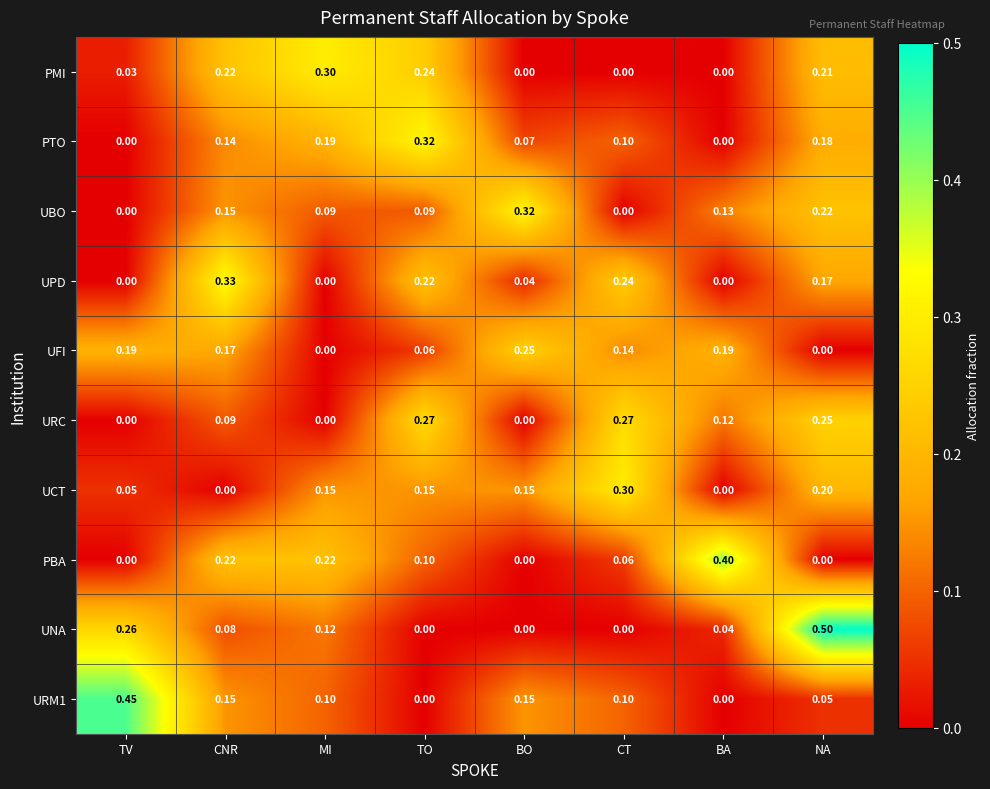

What is the maximum value shown in the chart?

0.5